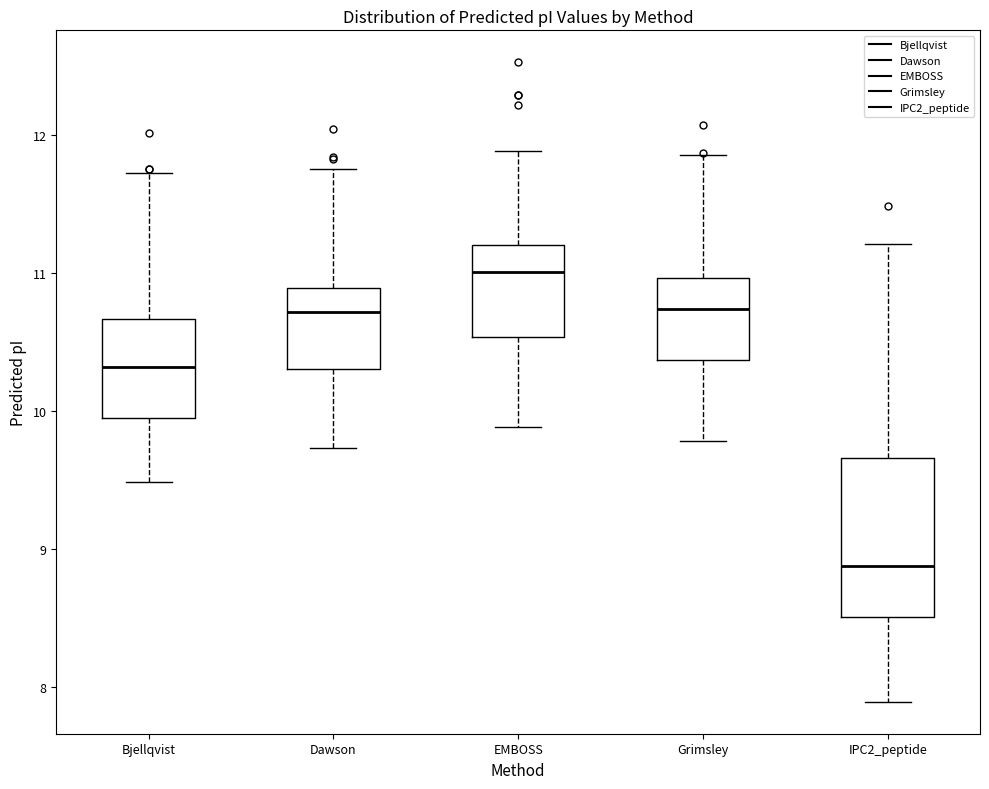

Reading left to right, read every box against the y-axis: the position of its median line, the range the box covers, and the ends of its whiskers. The values are not printed on the chart, so give them approximately, as read against the axis.

Bjellqvist: median 10.3, box 9.9 to 10.7, whiskers 9.5 to 11.7
Dawson: median 10.7, box 10.3 to 10.9, whiskers 9.7 to 11.8
EMBOSS: median 11.0, box 10.5 to 11.2, whiskers 9.9 to 11.9
Grimsley: median 10.7, box 10.4 to 11.0, whiskers 9.8 to 11.9
IPC2_peptide: median 8.9, box 8.5 to 9.7, whiskers 7.9 to 11.2